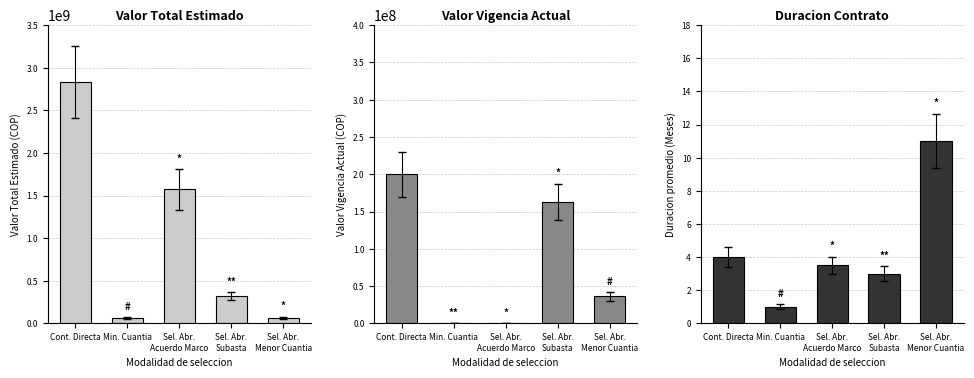

What is the spread (max minus min) of values at Min. Cuantia?

60842900.0